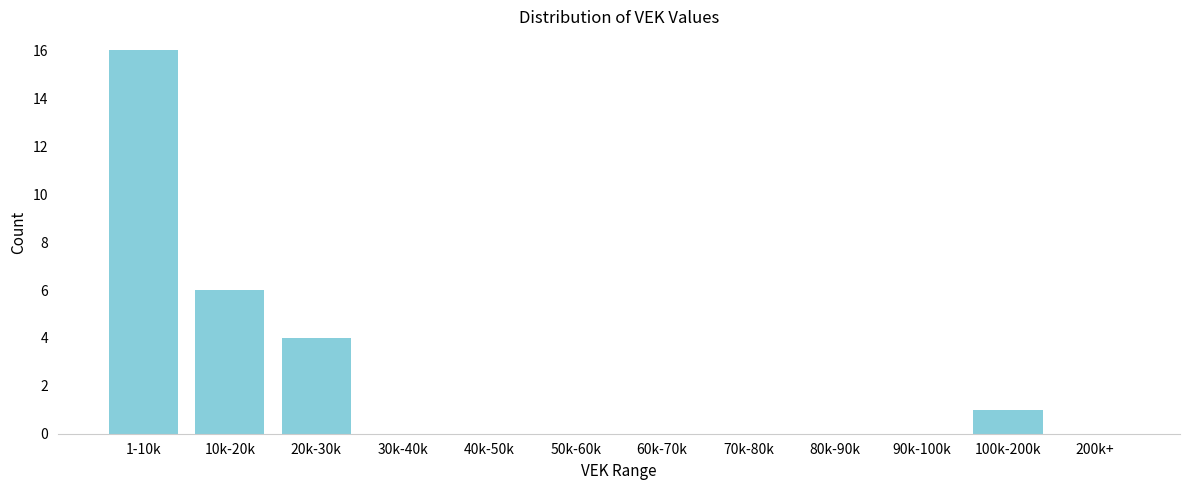

Reading right to left, extract all data points from this chart.

200k+=0	100k-200k=1	90k-100k=0	80k-90k=0	70k-80k=0	60k-70k=0	50k-60k=0	40k-50k=0	30k-40k=0	20k-30k=4	10k-20k=6	1-10k=16